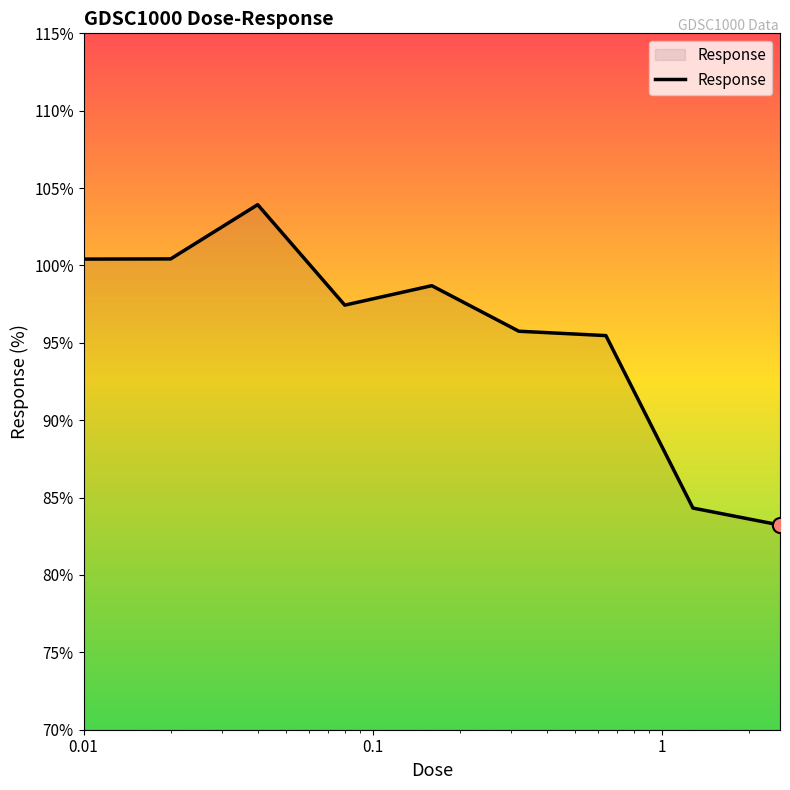

What is the difference between the maximum and minimum values?

20.7